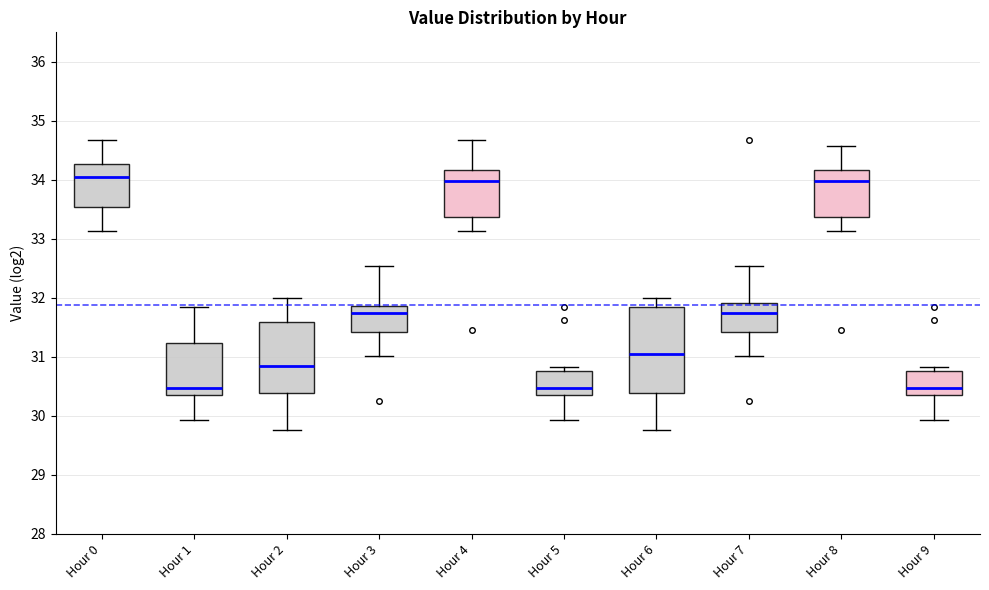

Reading left to right, read every box against the y-axis: the position of its median line, the range the box covers, and the ends of its whiskers. The values are not printed on the chart, so give them approximately, as read against the axis.

Hour 0: median 34.1, box 33.5 to 34.3, whiskers 33.1 to 34.7
Hour 1: median 30.5, box 30.4 to 31.2, whiskers 29.9 to 31.9
Hour 2: median 30.8, box 30.4 to 31.6, whiskers 29.8 to 32.0
Hour 3: median 31.7, box 31.4 to 31.9, whiskers 31.0 to 32.5
Hour 4: median 34.0, box 33.4 to 34.2, whiskers 33.1 to 34.7
Hour 5: median 30.5, box 30.4 to 30.8, whiskers 29.9 to 30.8 (just above the box's upper edge)
Hour 6: median 31.1, box 30.4 to 31.9, whiskers 29.8 to 32.0
Hour 7: median 31.7, box 31.4 to 31.9, whiskers 31.0 to 32.5
Hour 8: median 34.0, box 33.4 to 34.2, whiskers 33.1 to 34.6
Hour 9: median 30.5, box 30.4 to 30.8, whiskers 29.9 to 30.8 (just above the box's upper edge)